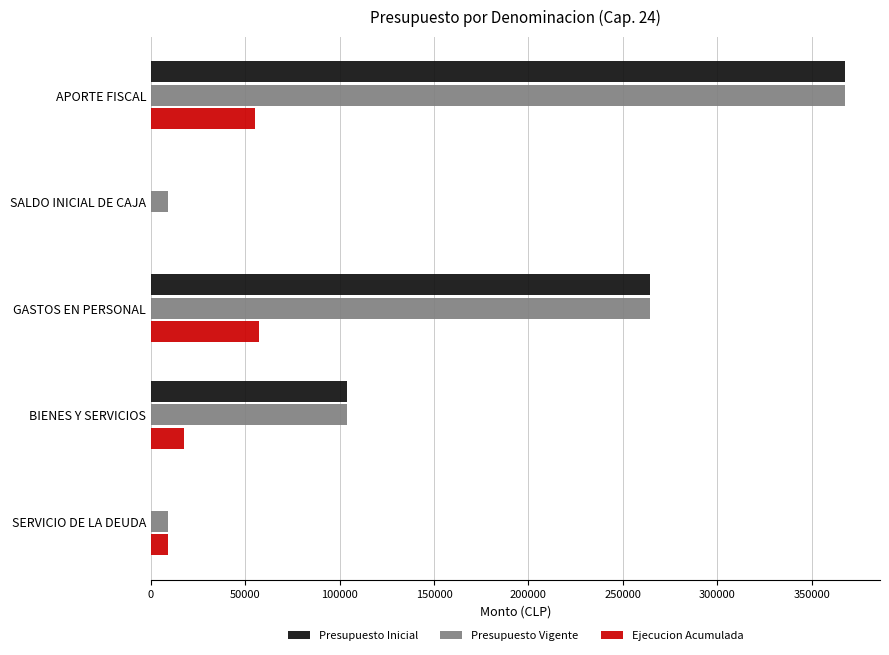

Count the number of categories in the chart.

5